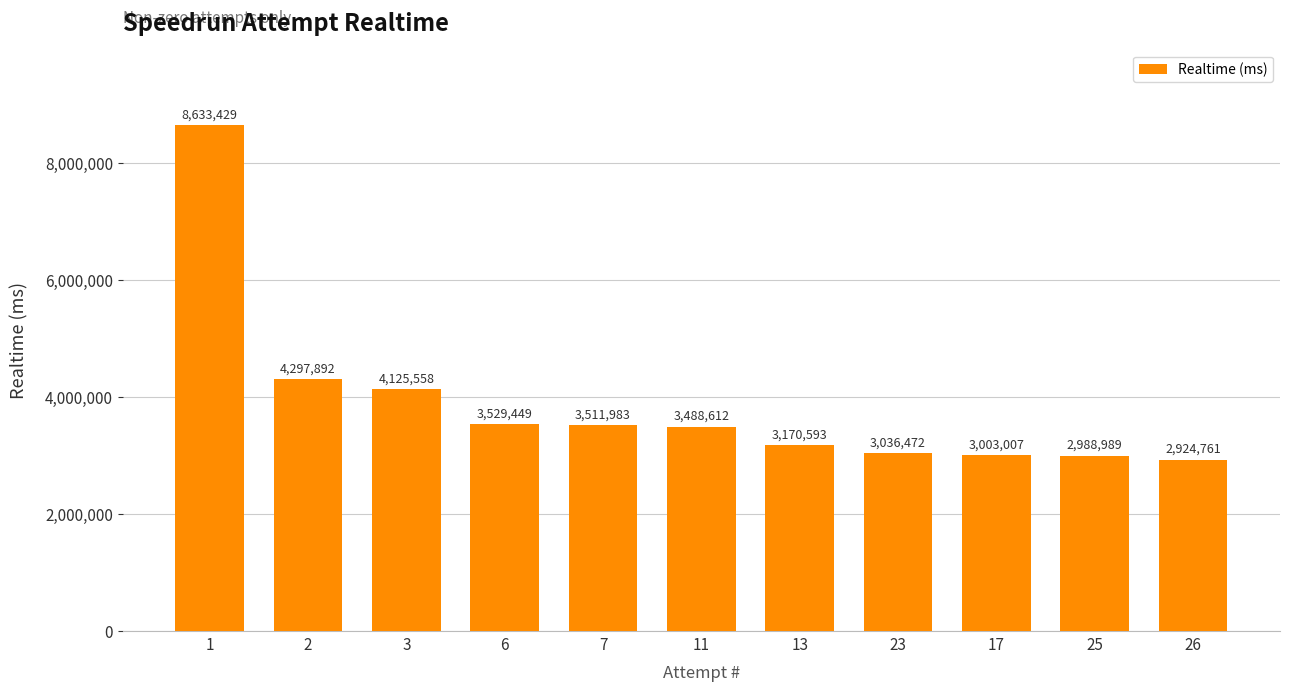

What is the ratio of the value at 1 to the value at 6?

2.4